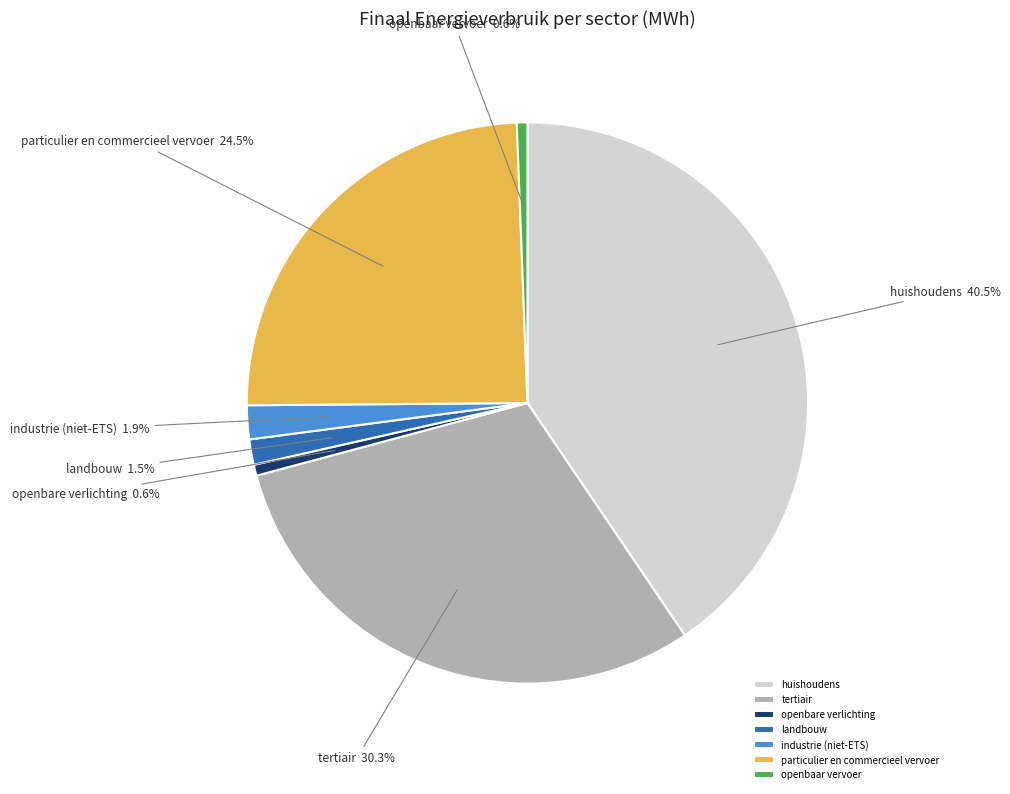

To the nearest percent, what is the combined percentage of openbaar vervoer and landbouw?

2%